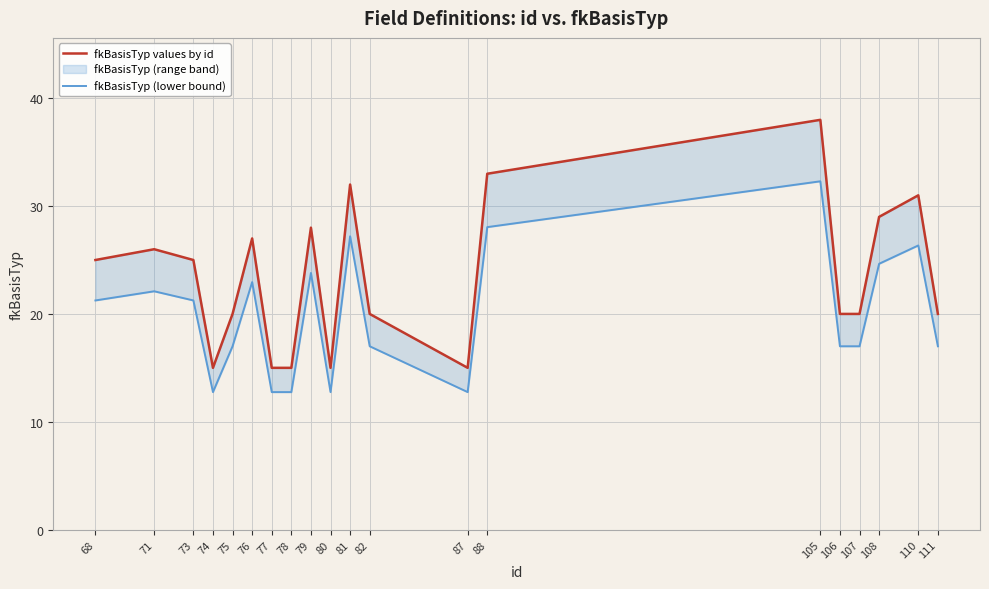

Between 77 and 107, which series saw the biggest shift?

fkBasisTyp values by id